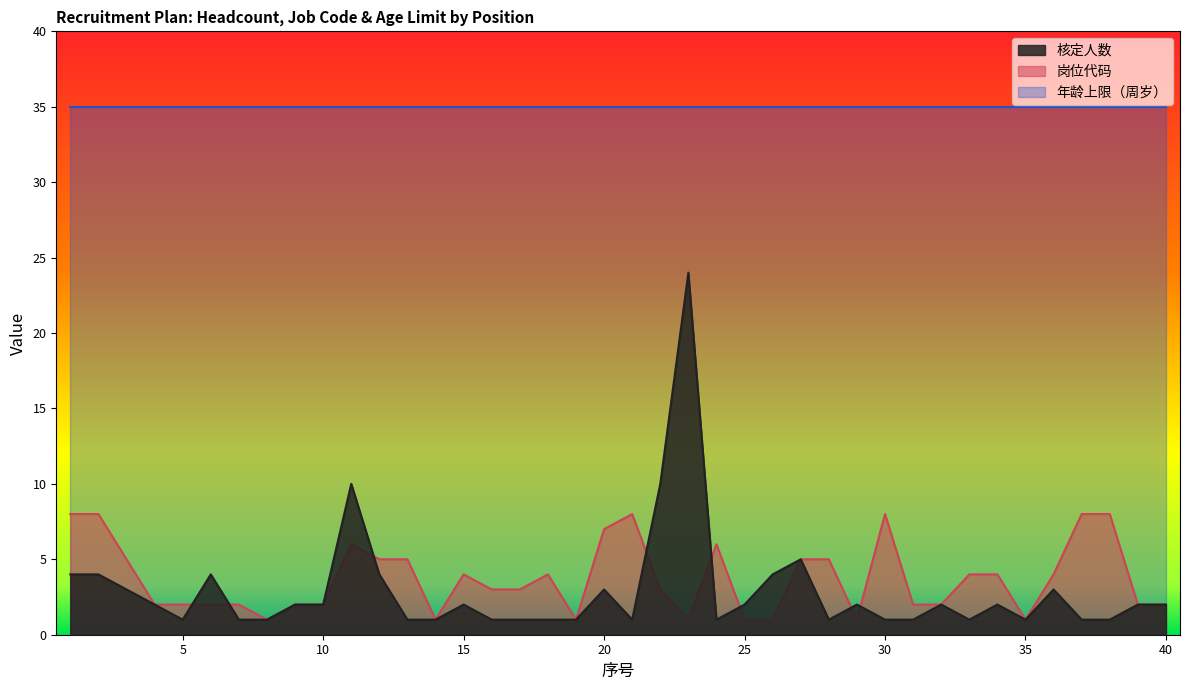

Which series changed the most between 1 and 35?

岗位代码